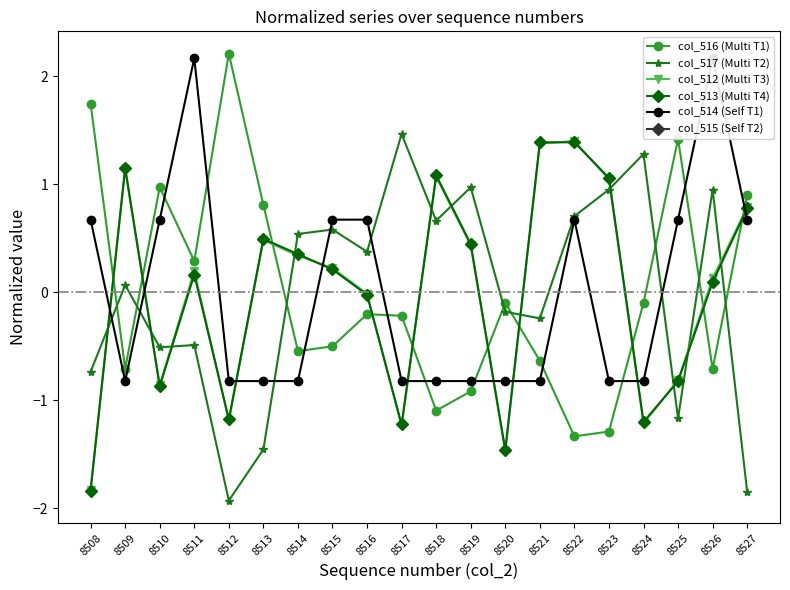

How many intersections are there between col_516 (Multi T1) and col_512 (Multi T3)?

10